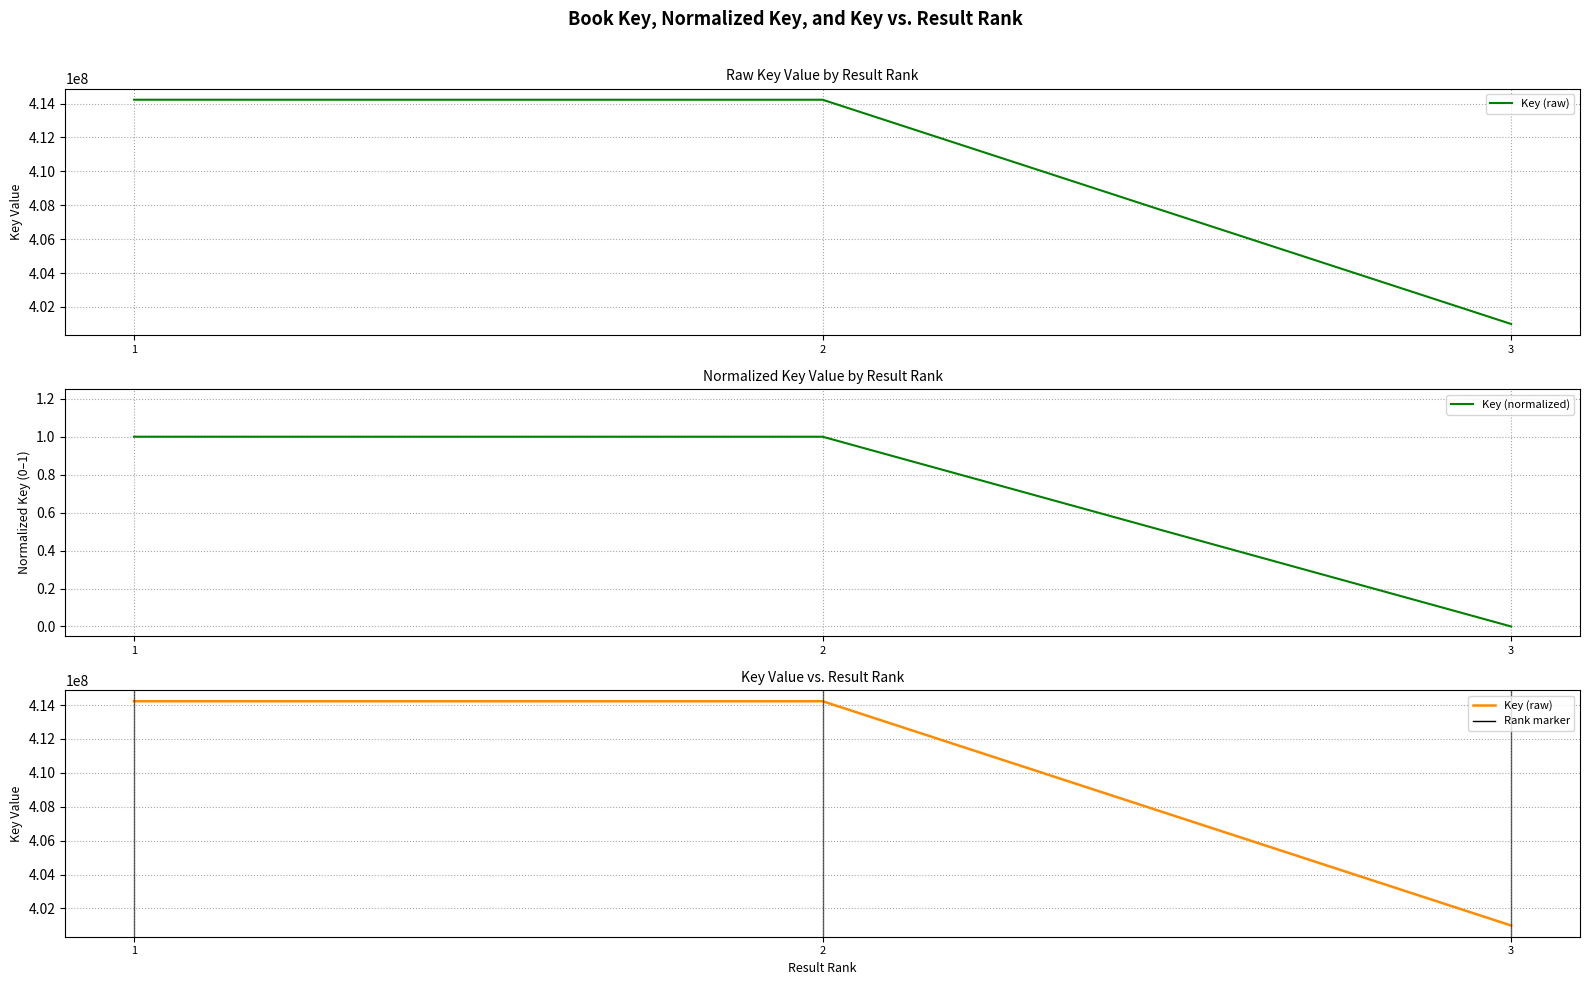

Reading left to right, transcribe all the data shown in this chart.

Key (raw): 1=414227867.0	2=414226417.0	3=400992769.0
Key (normalized): 1=1.0	2=1.0	3=0.0